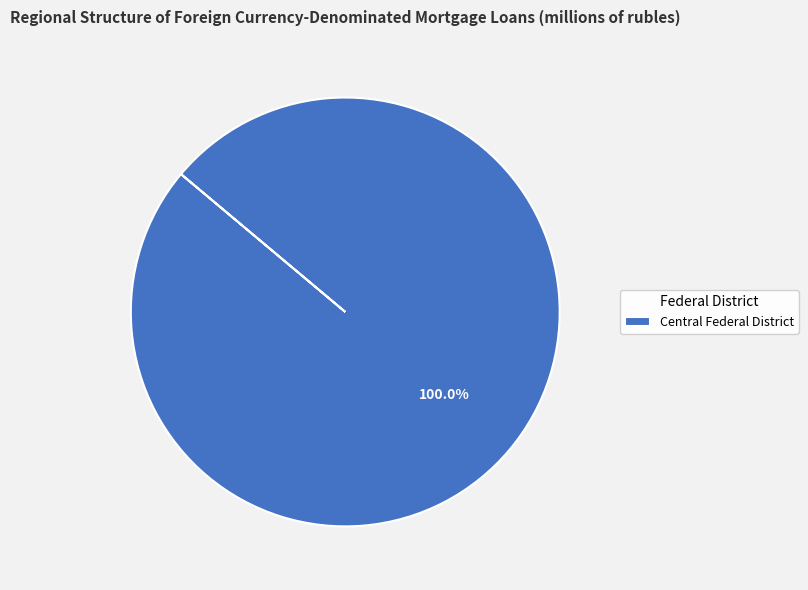

Rank the categories by value from lowest to highest.

Central Federal District